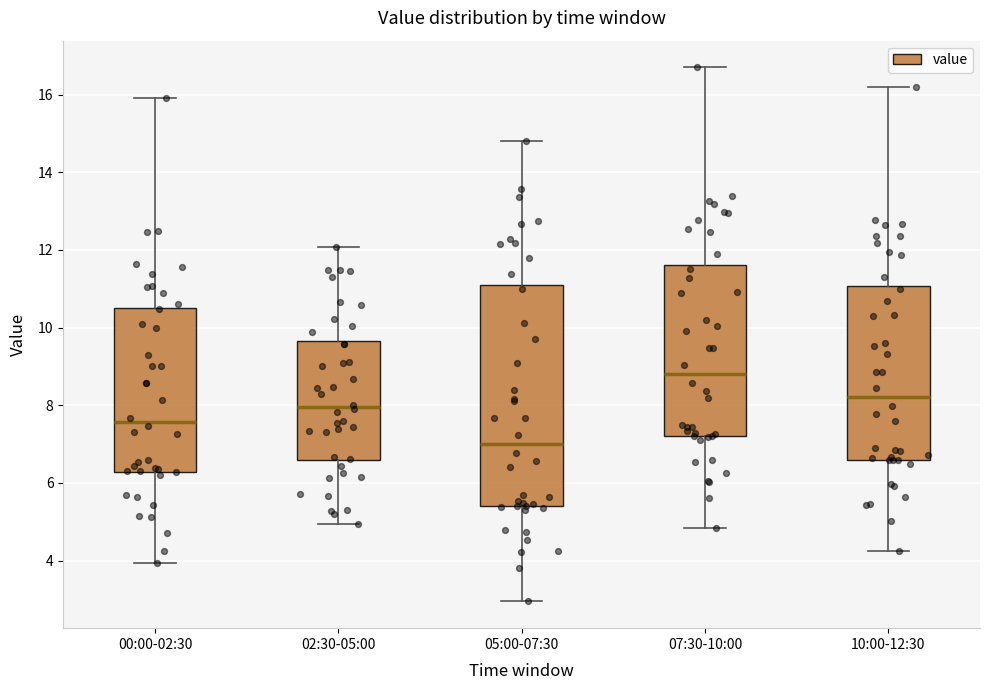

Where is the upper edge of the box for 02:30-05:00 on the y-axis? The values are not printed on the chart, so give them approximately, as read against the axis.

9.6